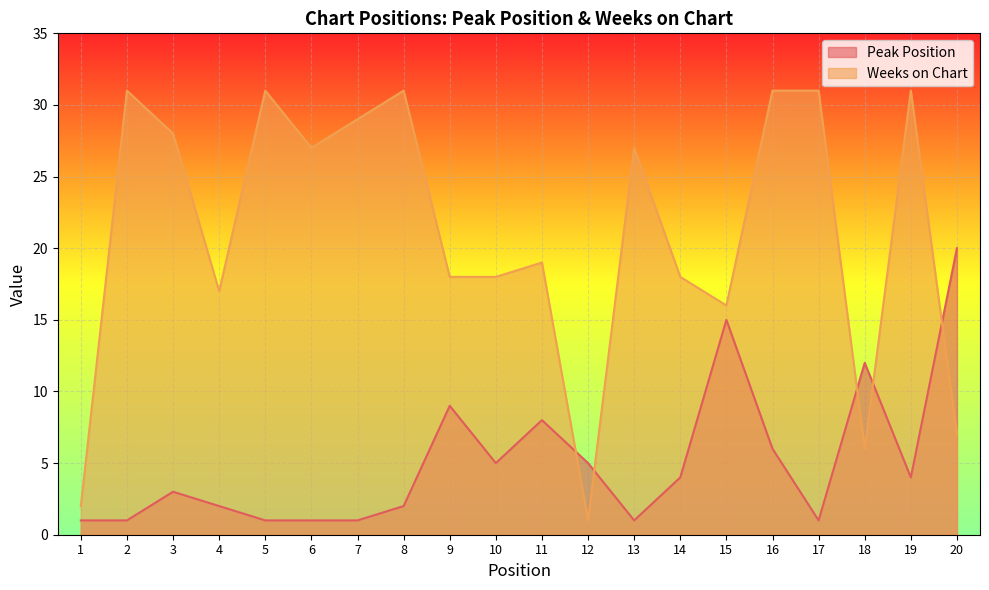

Count the number of data series in this chart.

2